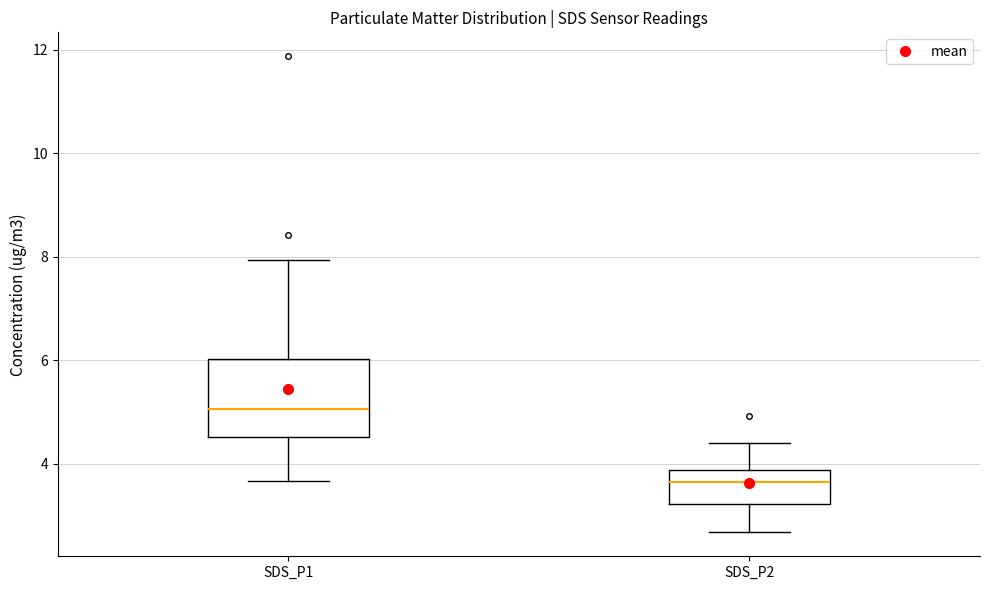

Where is the lower edge of the box for SDS_P2 on the y-axis? The values are not printed on the chart, so give them approximately, as read against the axis.

3.2